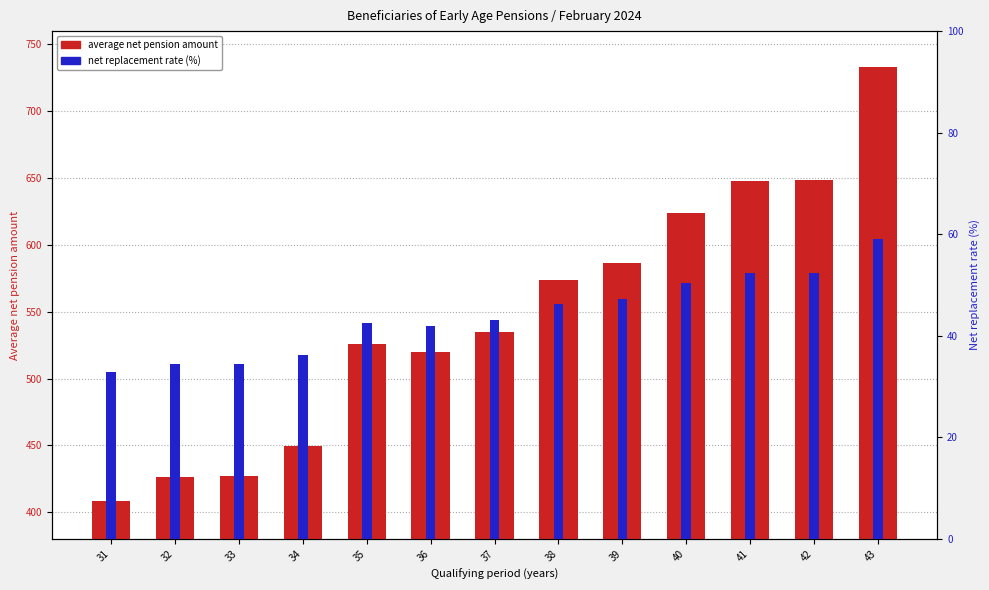

Reading left to right, list all the values displayed in this chart.

average net pension amount: 408.4	426.2	426.8	449.6	526.2	520.0	534.5	573.8	586.5	624.0	647.7	648.9	732.8
net replacement rate (%): 33.0	34.4	34.4	36.3	42.5	42.0	43.1	46.3	47.3	50.4	52.3	52.4	59.1